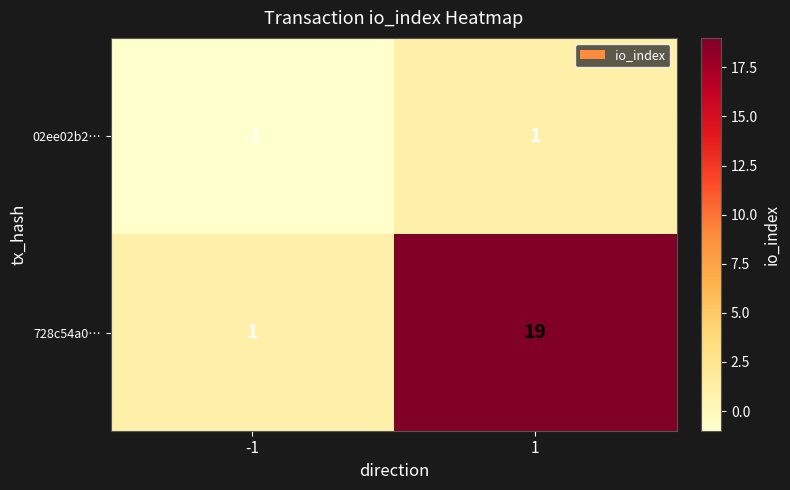

True or false: 728c54a0… has a value of 1 at -1.

True